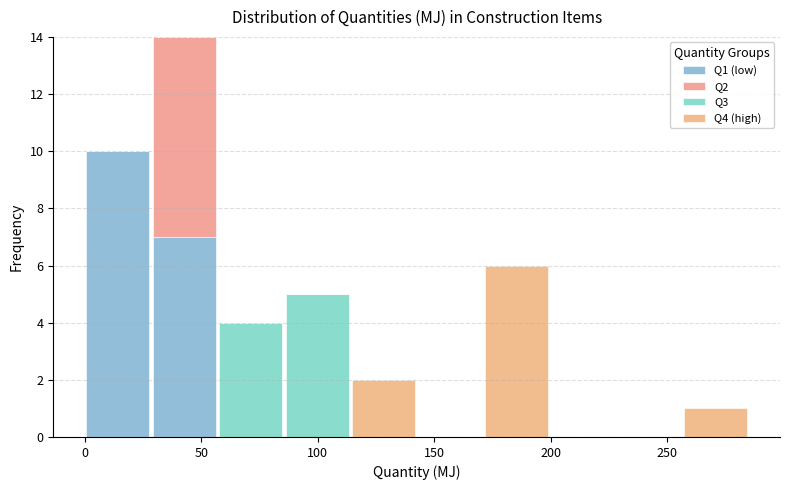

Reading left to right, transcribe this chart: for each stacked bar, give the range it covers on the x-axis and its total height. Neither the bar edges nor the heights are printed on the chart, so give them approximately, as read against the axes.

0 to 30: 10
30 to 55: 14
55 to 85: 4
85 to 115: 5
115 to 140: 2
140 to 170: 0
170 to 200: 6
200 to 230: 0
230 to 255: 0
255 to 285: 1